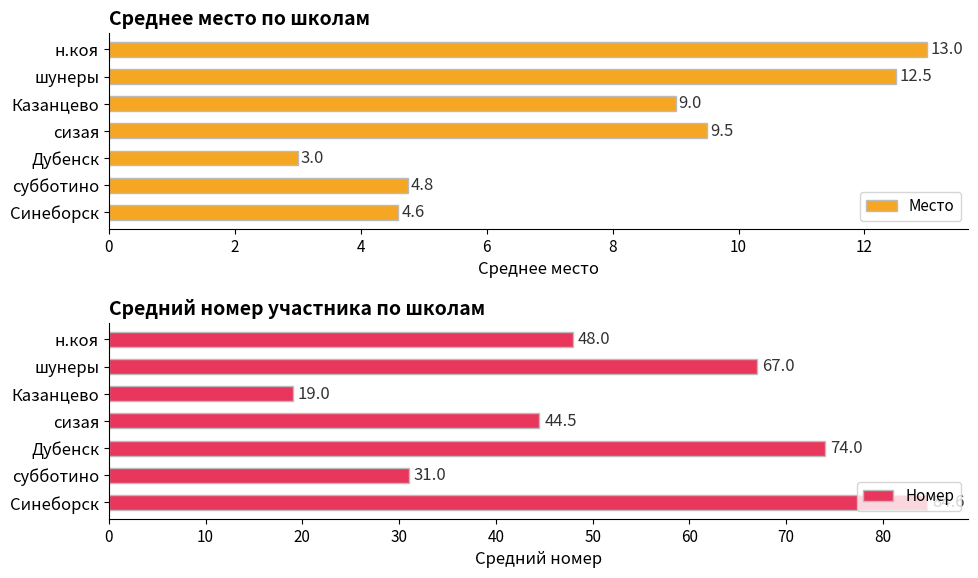

What is the sum of all Место values?

56.4